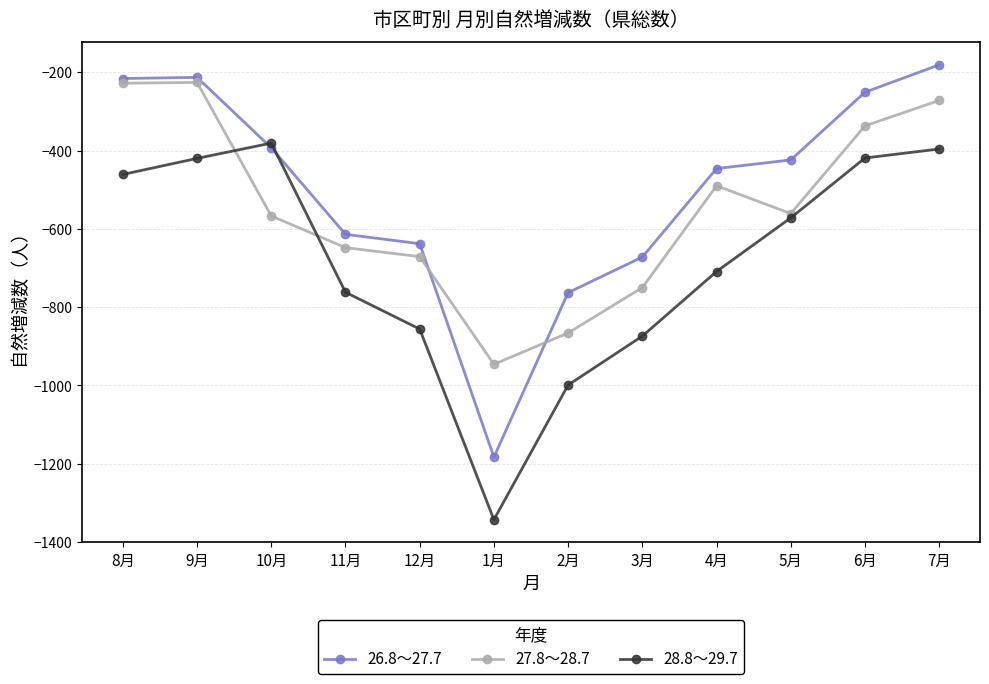

At which category does 28.8～29.7 reach its first local valley?

1月